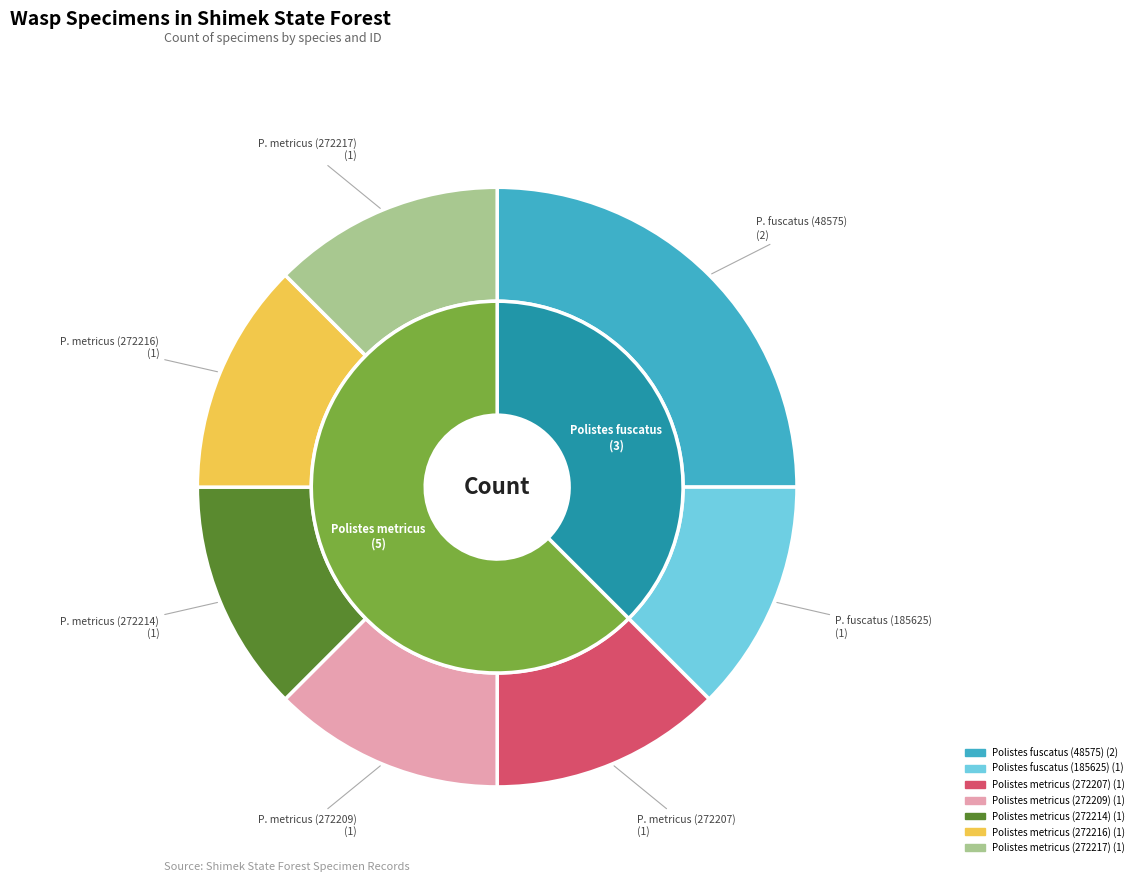

What is the ratio of the value at Polistes metricus (272209) to the value at Polistes metricus (272214)?

1.0